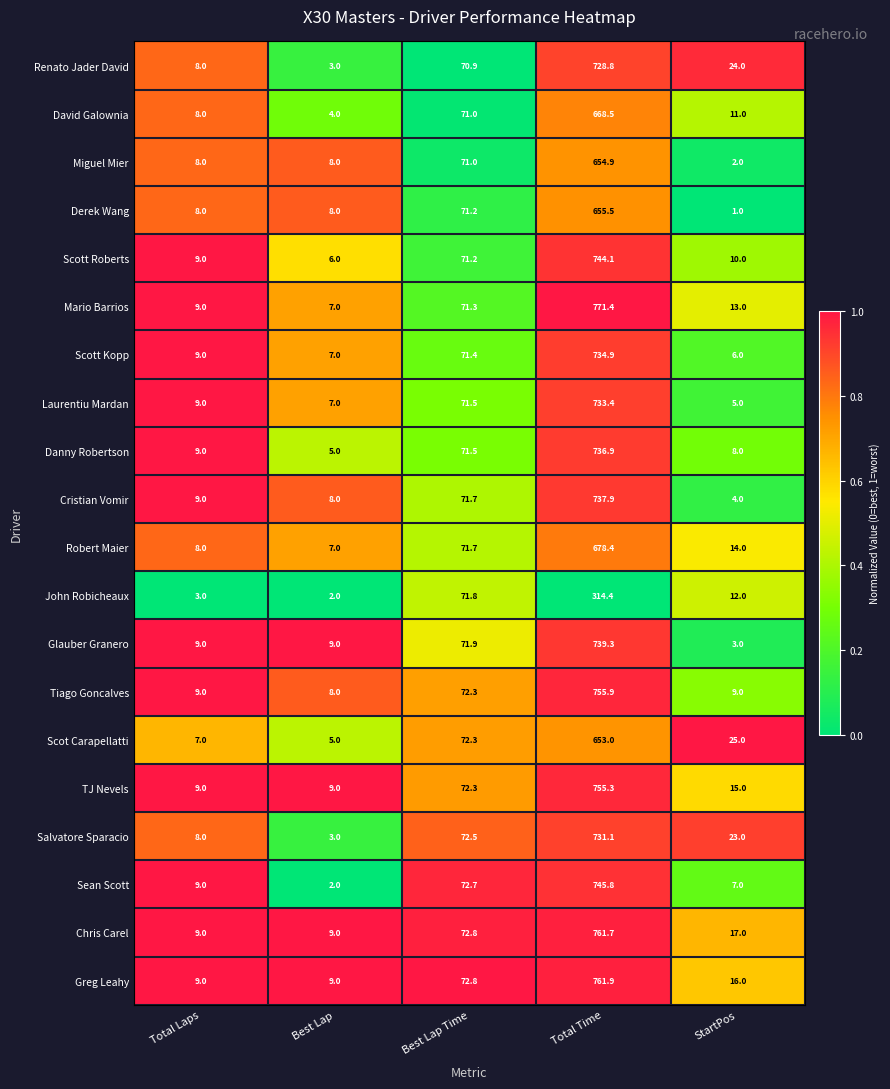

Which series has the largest range (max minus min)?

Mario Barrios